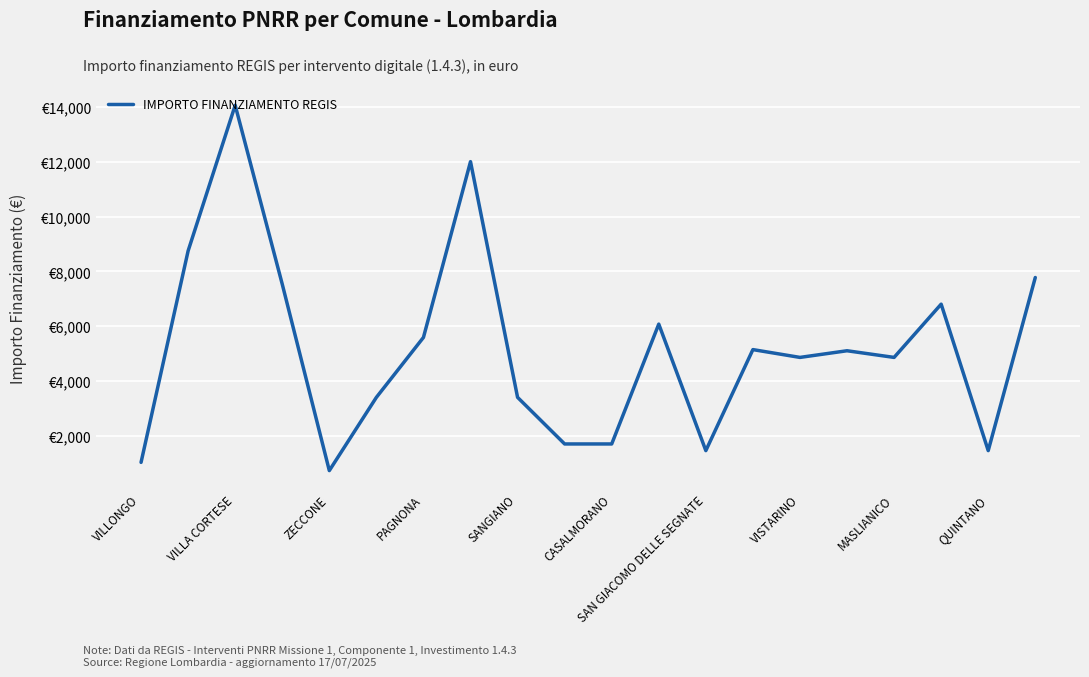

Is this an area chart (filled region under the line)?

No